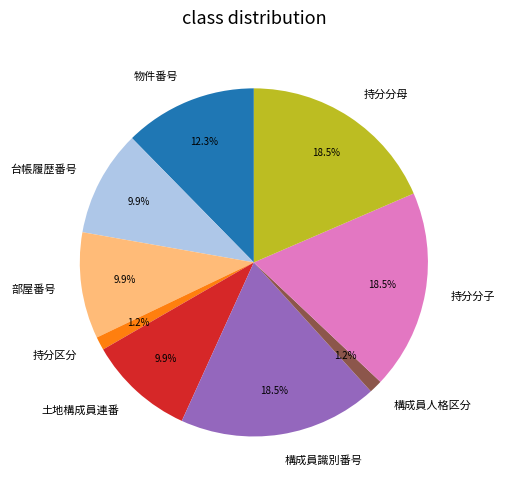

To the nearest percent, what is the difference between the largest and smallest slice percentages?

17%